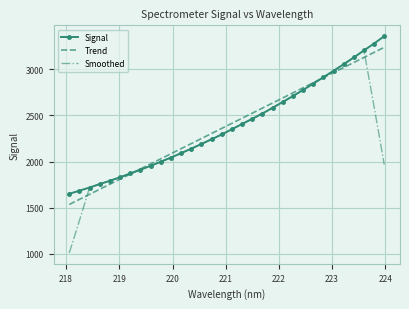

True or false: Trend has more than 1 interior local peaks.

False